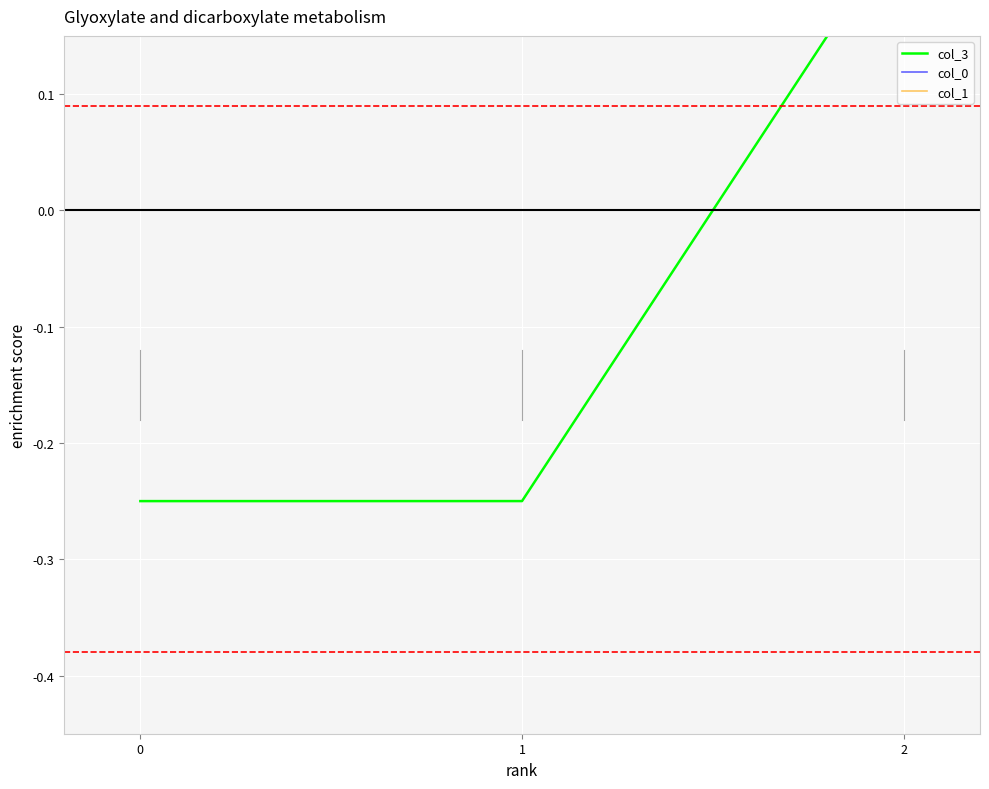

At how many categories does at least one series exceed 0?

1